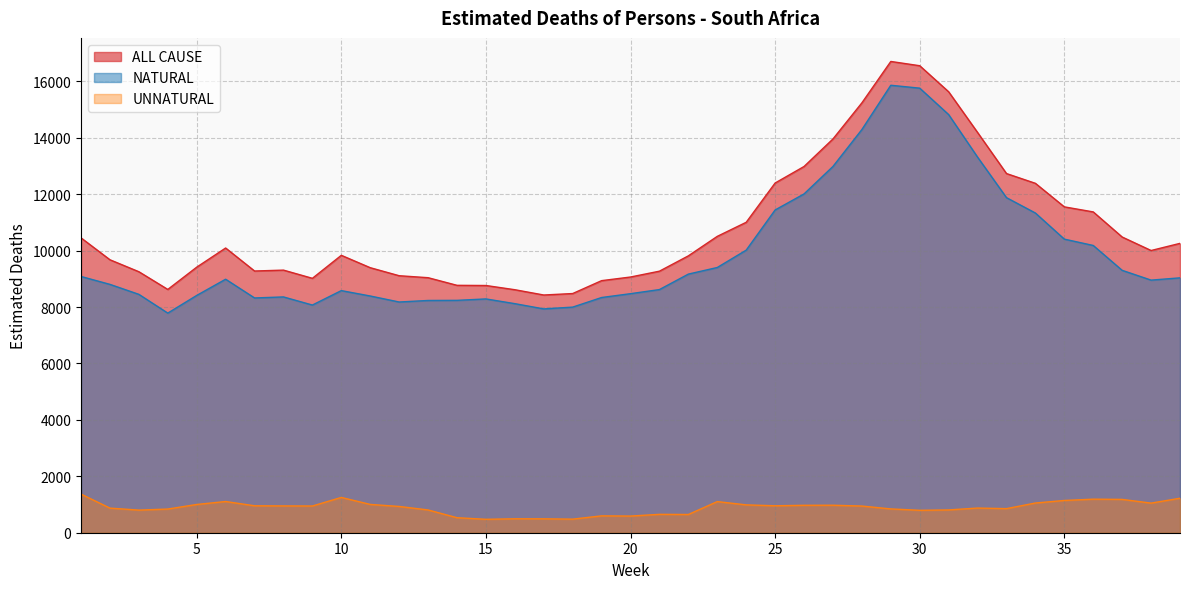

List the labels in order of ALL CAUSE value, largest first.

29, 30, 31, 28, 32, 27, 26, 33, 25, 34, 35, 36, 24, 23, 37, 1, 39, 6, 38, 10, 22, 2, 5, 11, 8, 7, 21, 3, 12, 20, 13, 9, 19, 14, 15, 4, 16, 18, 17